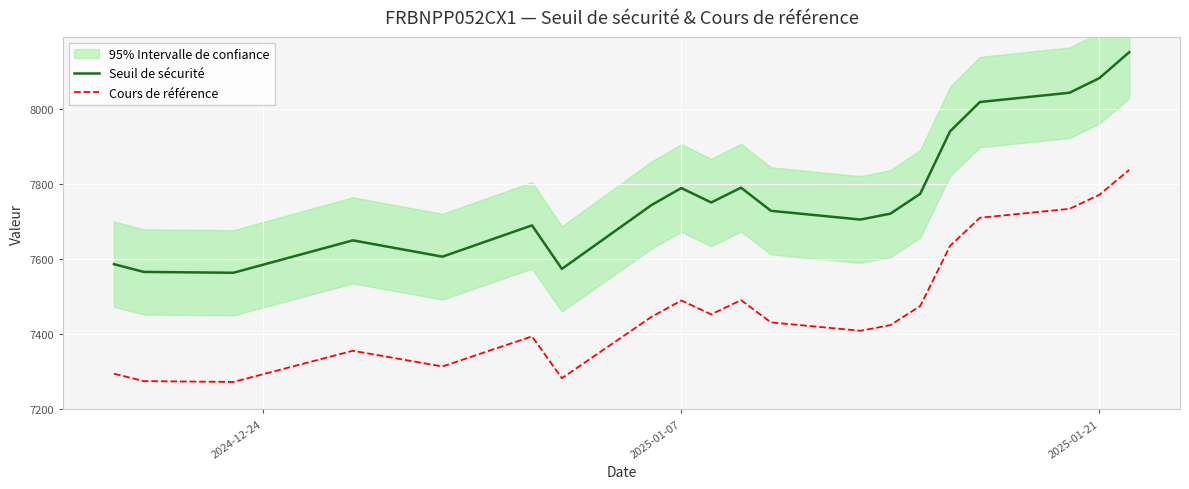

What is the maximum value for Cours de référence?

7837.4